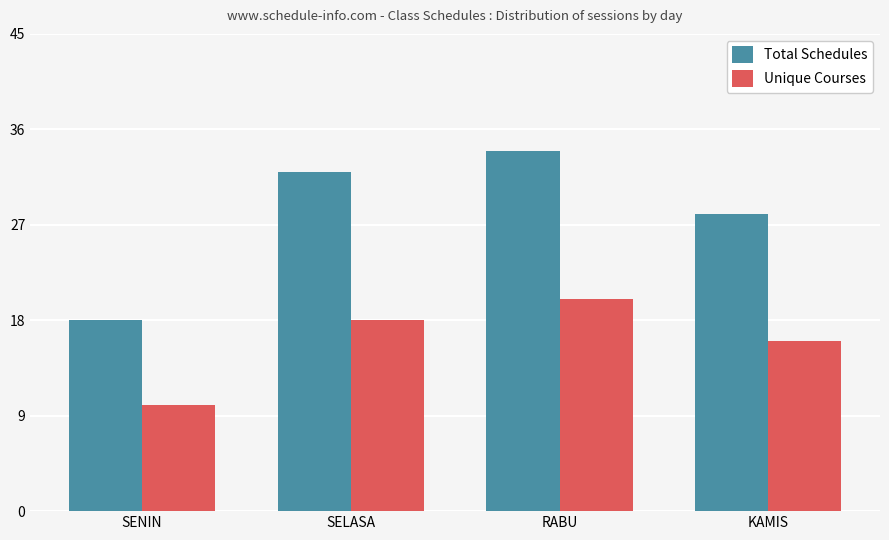

What value does the Unique Courses series have at KAMIS?

16